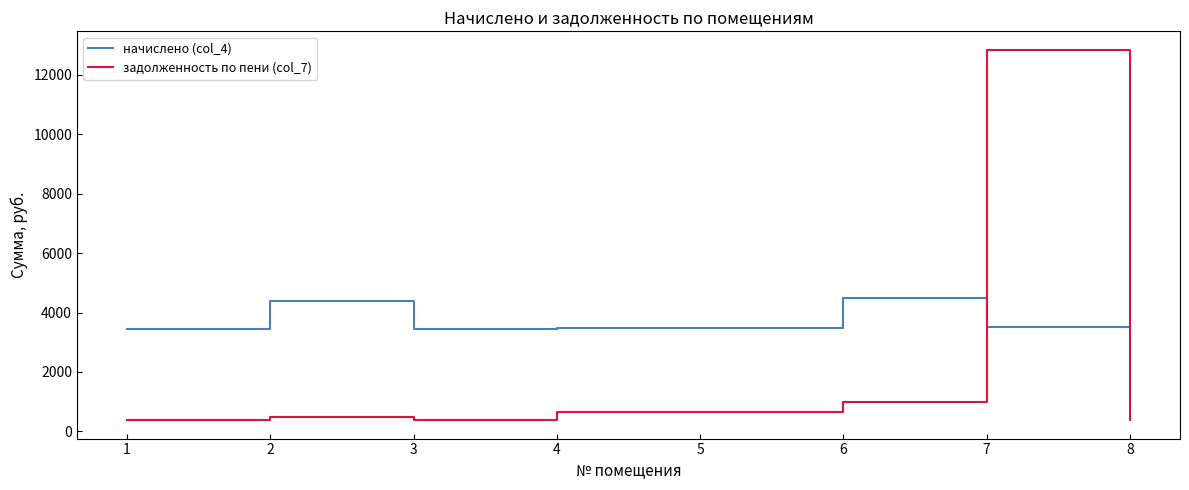

List the series in order of their peak value, lowest first.

начислено (col_4), задолженность по пени (col_7)